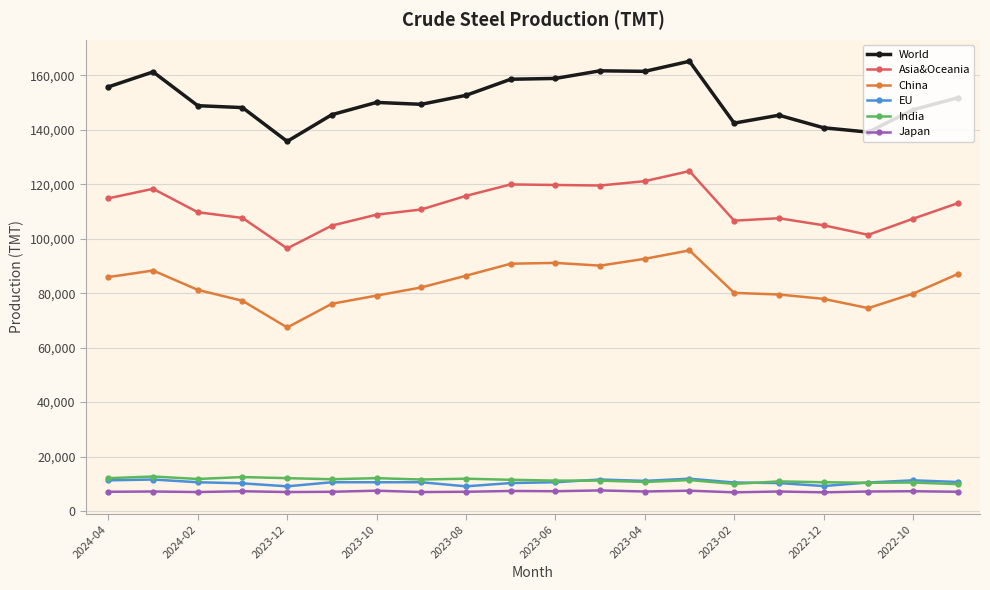

Which series has the largest total across all categories?

World